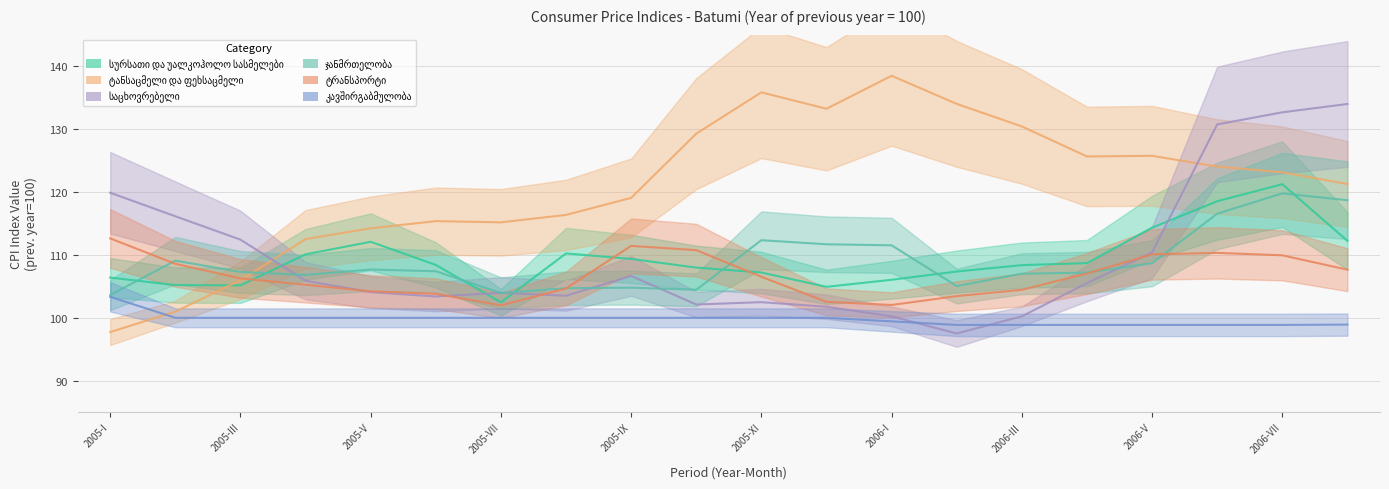

Reading right to left, transcribe all the data shown in this chart.

სურსათი და უალკოჰოლო სასმელები: 112.2	121.2	118.5	114.3	108.7	108.4	107.4	106.0	104.9	107.2	108.0	109.4	110.2	102.5	108.4	112.1	110.1	105.2	105.2	106.4
ტანსაცმელი და ფეხსაცმელი: 121.3	123.1	124.0	125.7	125.6	130.4	134.0	138.5	133.2	135.8	129.3	119.1	116.4	115.2	115.4	114.2	112.5	106.0	101.0	97.7
საცხოვრებელი: 134.0	132.7	130.7	110.4	105.5	100.2	97.5	100.2	101.8	102.5	102.1	106.7	103.5	104.0	103.4	104.1	105.9	112.4	116.1	119.9
ჯანმრთელობა: 118.7	119.8	116.5	108.7	107.2	107.0	105.0	111.5	111.7	112.3	104.5	104.8	104.7	103.9	107.4	107.7	106.8	107.3	109.1	103.6
ტრანსპორტი: 107.6	109.9	110.3	110.1	107.0	104.4	103.4	102.0	102.5	106.5	110.8	111.4	104.7	102.0	103.8	104.2	105.3	106.3	108.6	112.6
კავშირგაბმულობა: 98.9	98.9	98.9	98.9	98.9	98.9	98.9	99.4	100.0	100.0	100.0	100.0	100.0	100.0	100.0	100.0	100.0	100.0	100.0	103.3